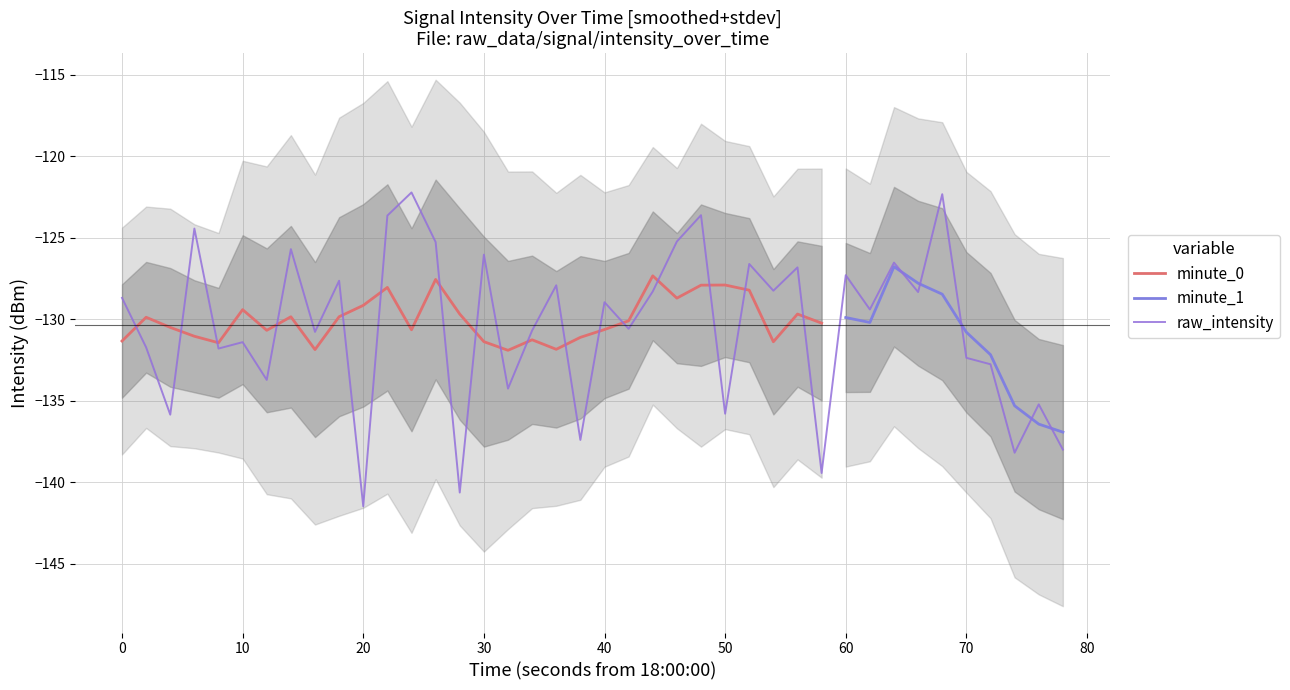

What is the maximum value for raw_intensity?

-122.2